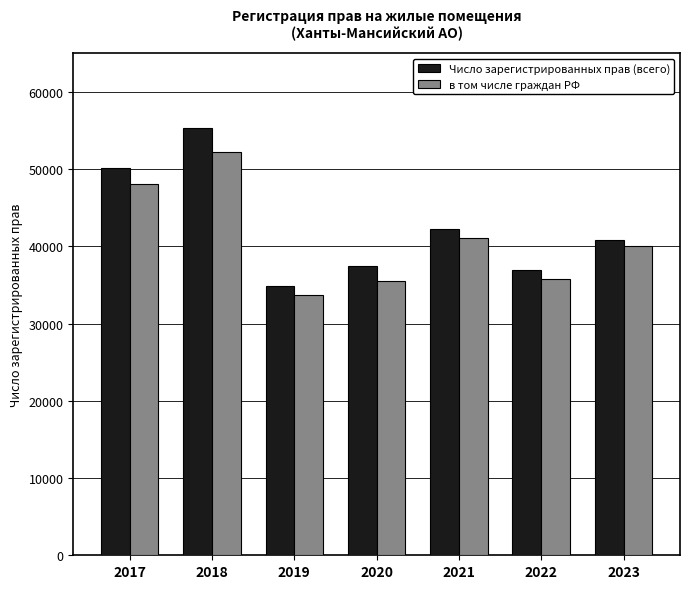

Which series has the widest spread of values?

Число зарегистрированных прав (всего)